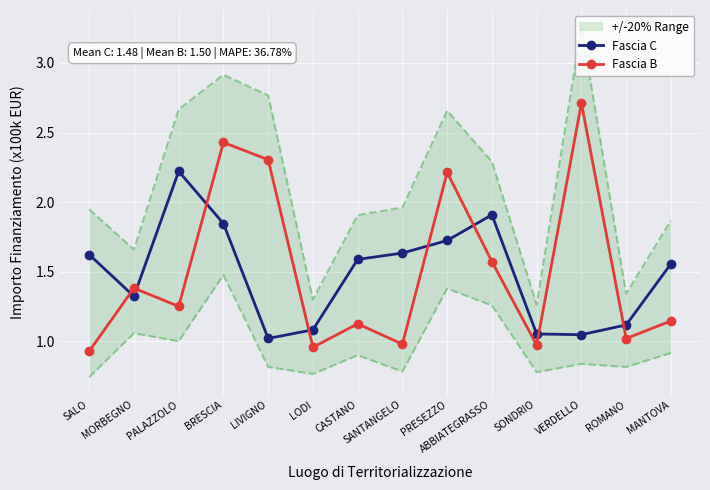

Which series has the largest total across all categories?

Fascia B